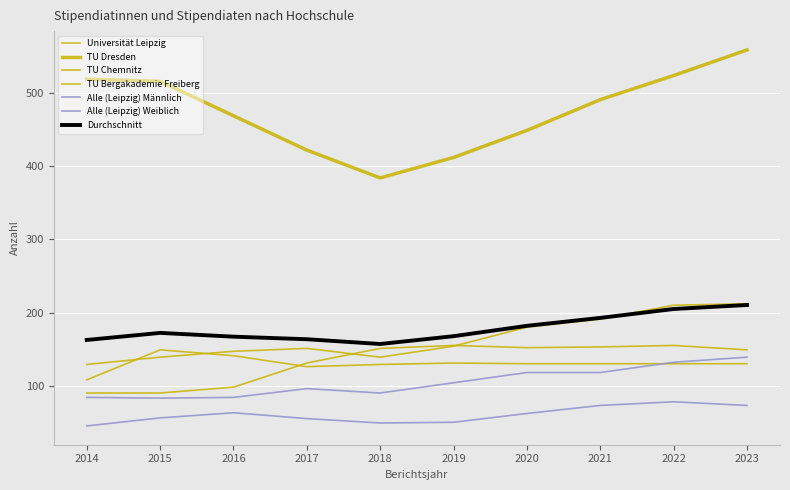

Is this an area chart (filled region under the line)?

No